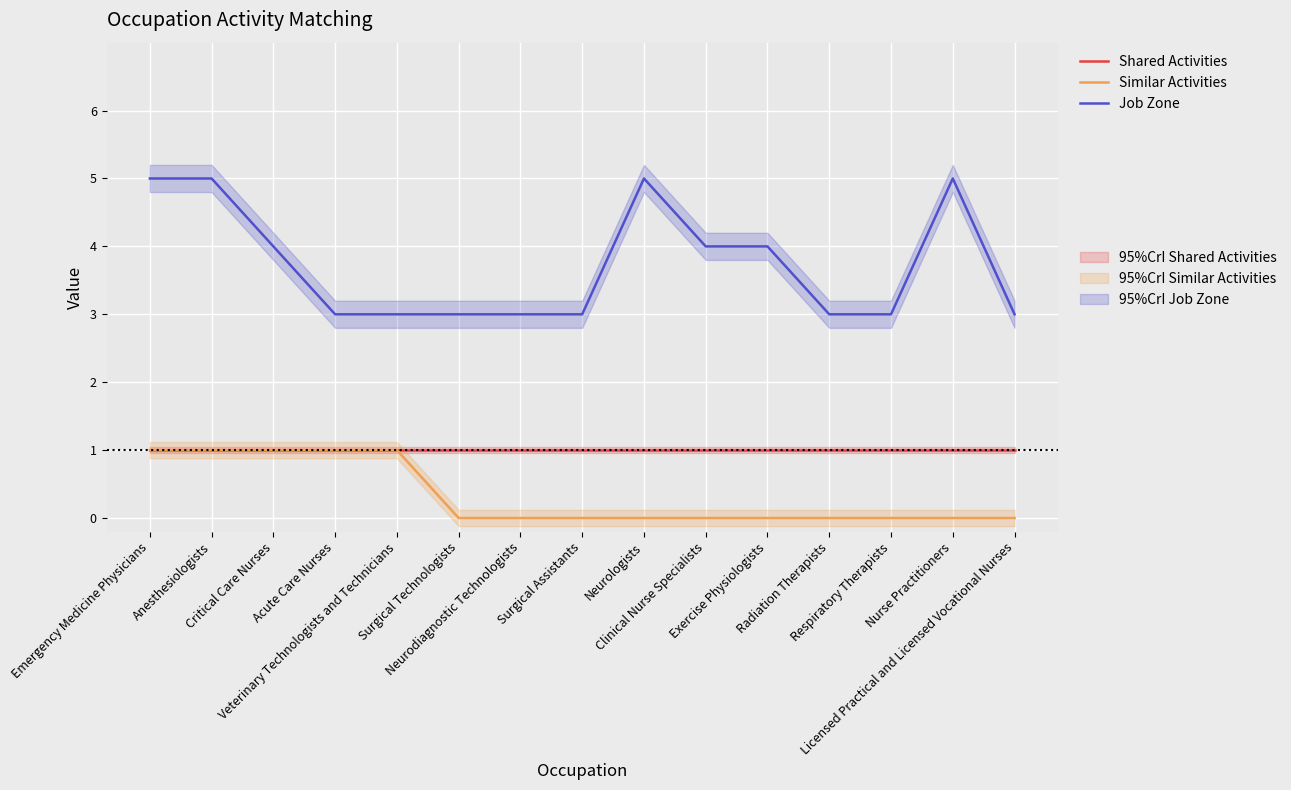

At how many categories does at least one series exceed 2?

15